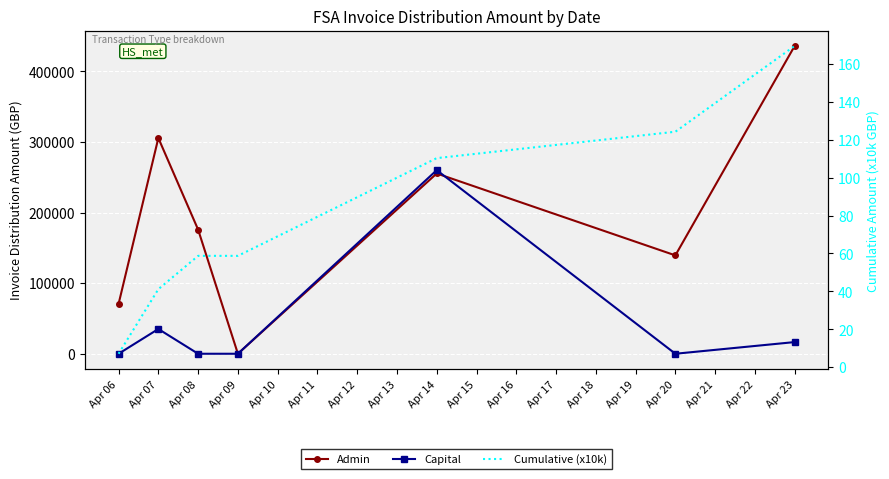

What is the difference between the highest and lowest values at Apr 08?

175850.0